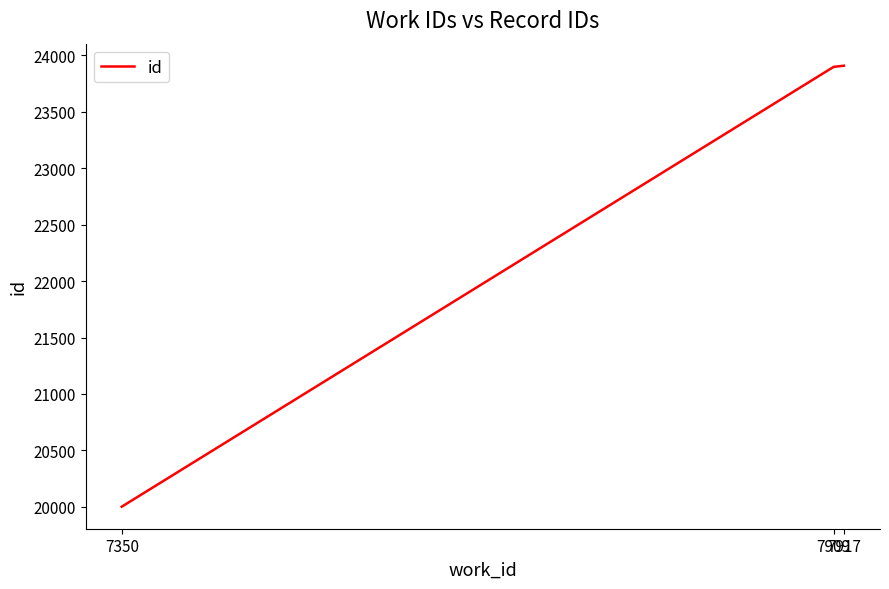

What is the change in value from 7350 to 7917?

+3905